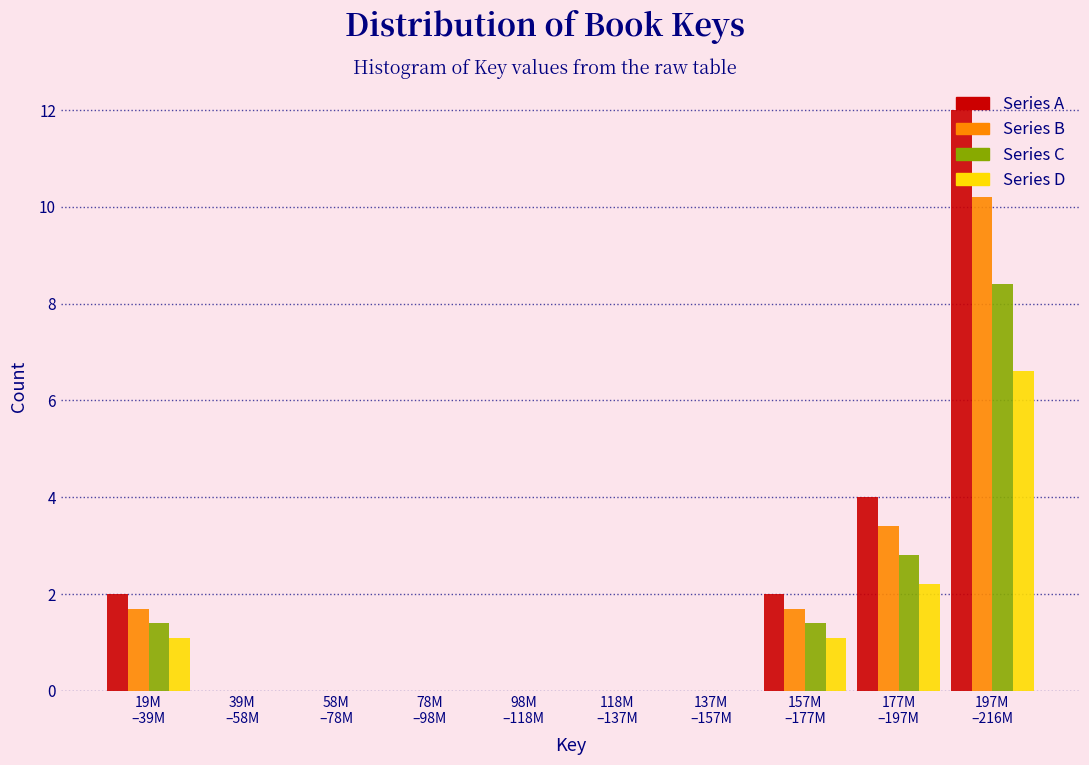

What is the maximum value shown in the chart?

12.0